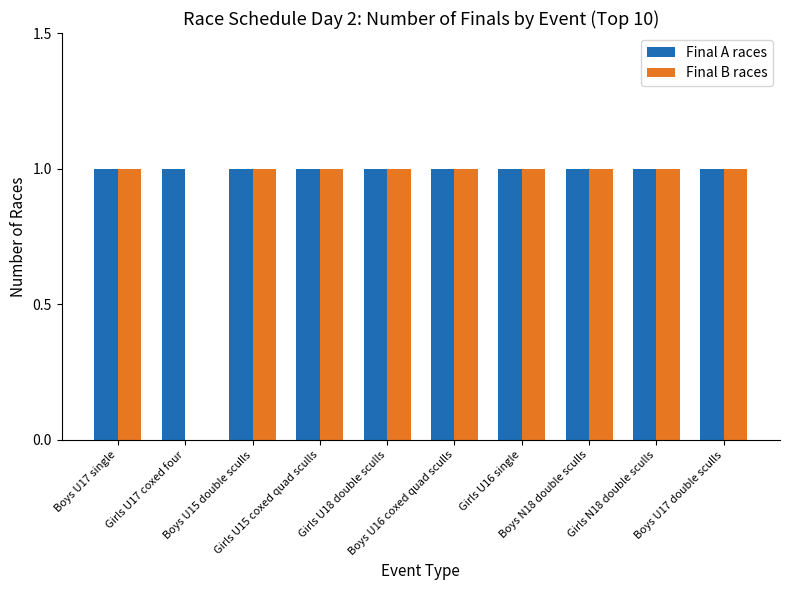

What is the sum of all Final B races values?

9